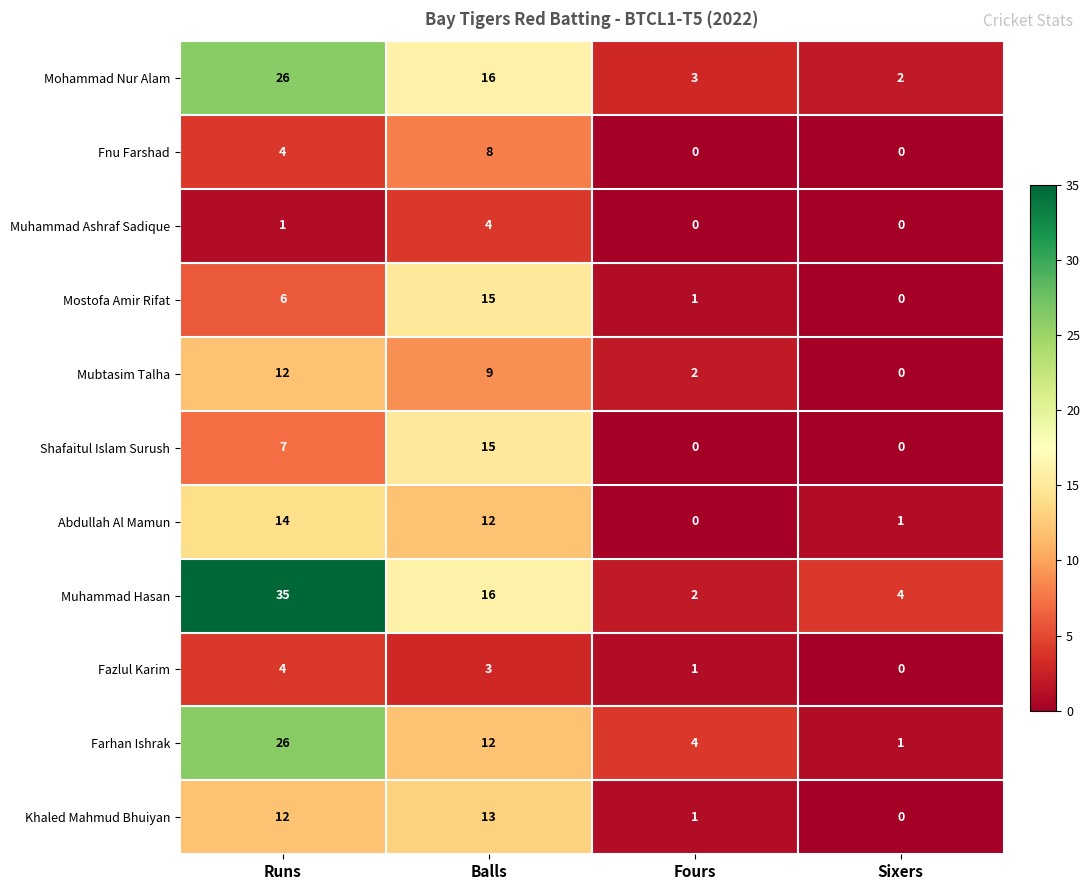

At which label does Farhan Ishrak first exceed 12?

Runs